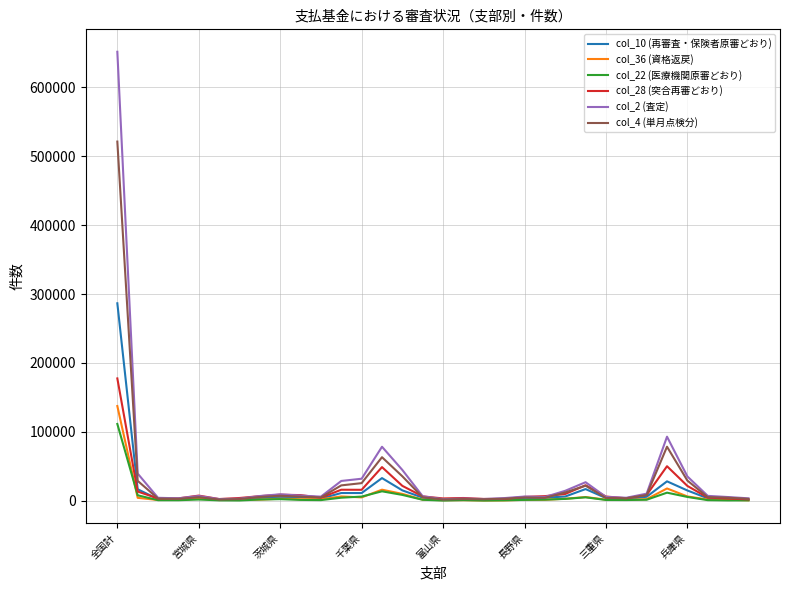

In col_22 (医療機関原審どおり), how many points are lower than both neighbors (excluding endpoints)?

7